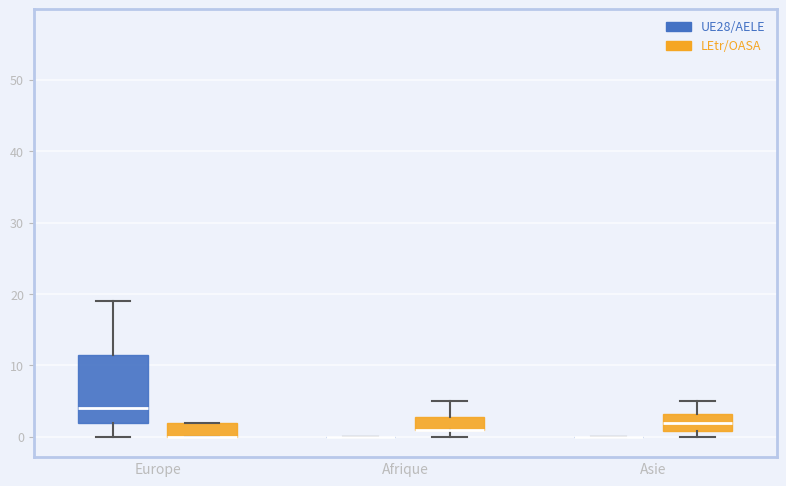

Reading left to right, transcribe this box plot: for each box, give where its median line is, the range the box spans, and where its two whiskers end, as read against the y-axis. The values are not printed on the chart, so give them approximately, as read against the axis.

Europe (UE28/AELE): median 4, box 2 to 12, whiskers 0 to 19
Europe (LEtr/OASA): median 0 (drawn on the box's lower edge), box 0 to 2, whiskers 0 to 2
Afrique (UE28/AELE): box collapsed to a line at 0, whiskers 0 to 0
Afrique (LEtr/OASA): median 1 (drawn on the box's lower edge), box 1 to 3, whiskers 0 to 5
Asie (UE28/AELE): box collapsed to a line at 0, whiskers 0 to 0
Asie (LEtr/OASA): median 2, box 1 to 3, whiskers 0 to 5